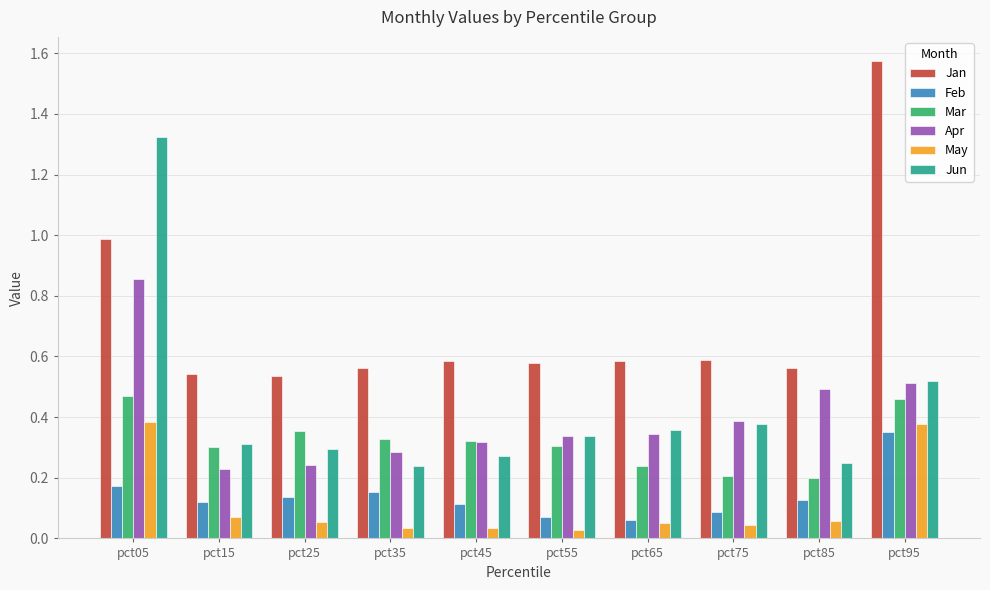

At which category is the sum across all series the highest?

pct05